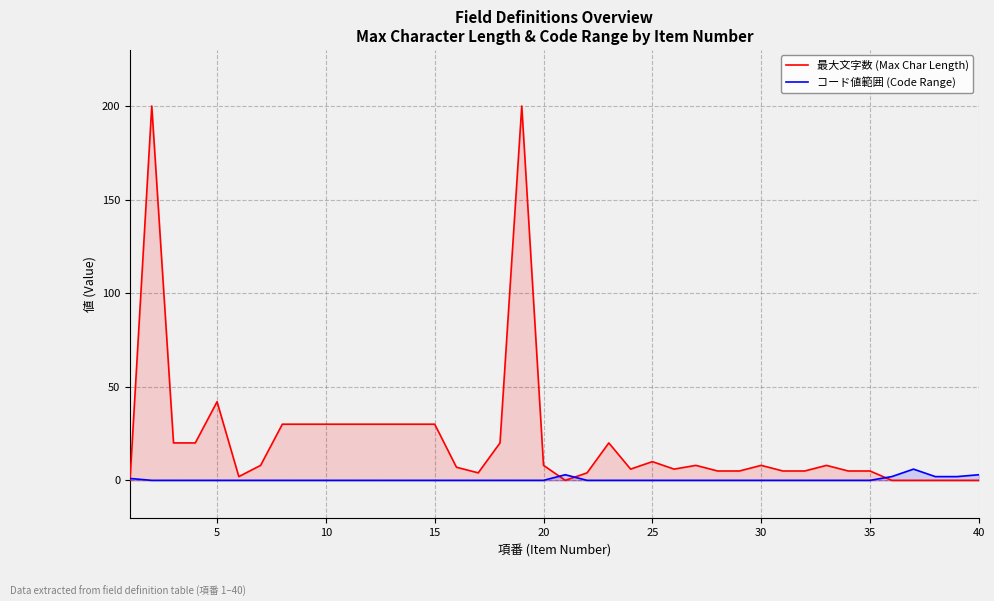

How many values in 最大文字数 (Max Char Length) are above zero?

33